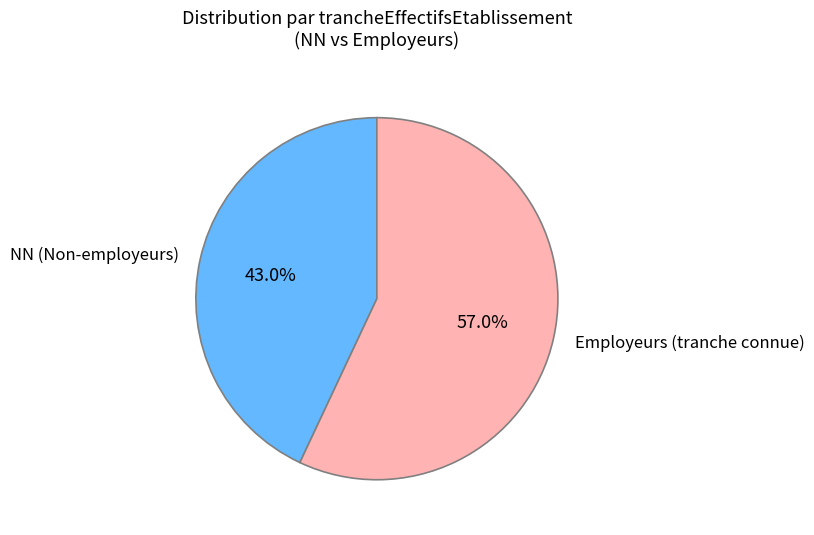

What is the majority slice?

Employeurs (tranche connue)